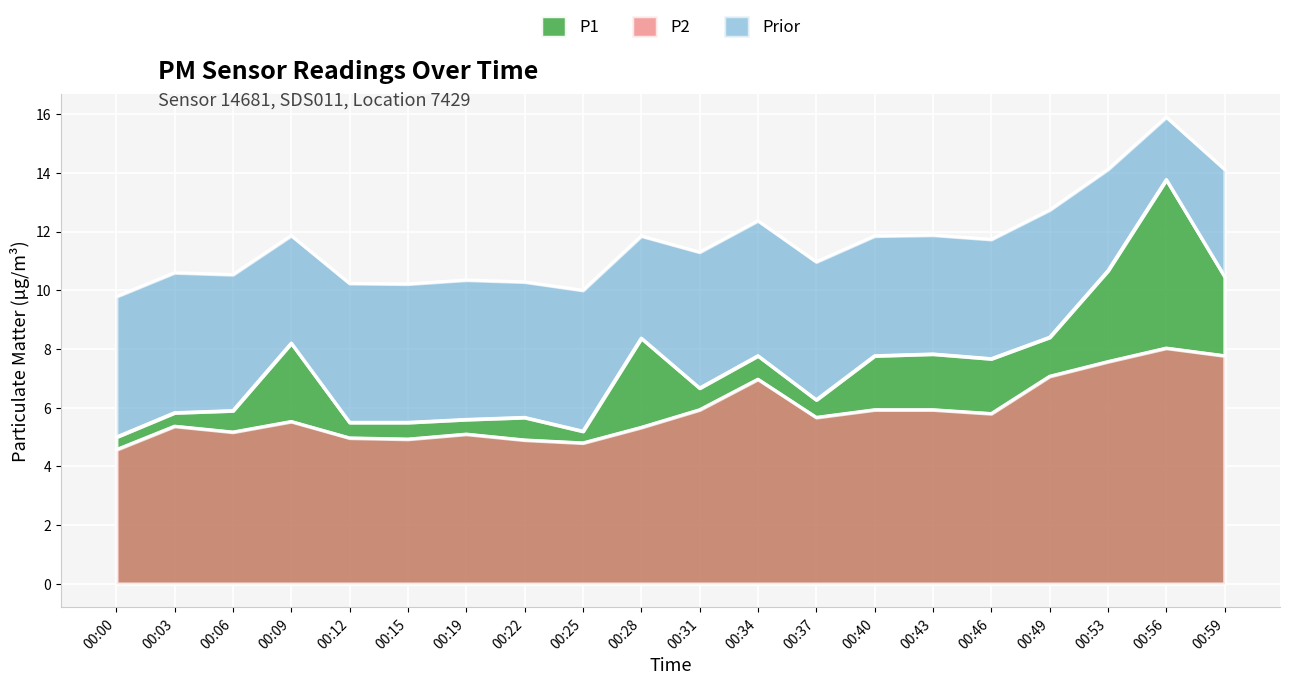

True or false: P1 and P2 cross at least once.

False